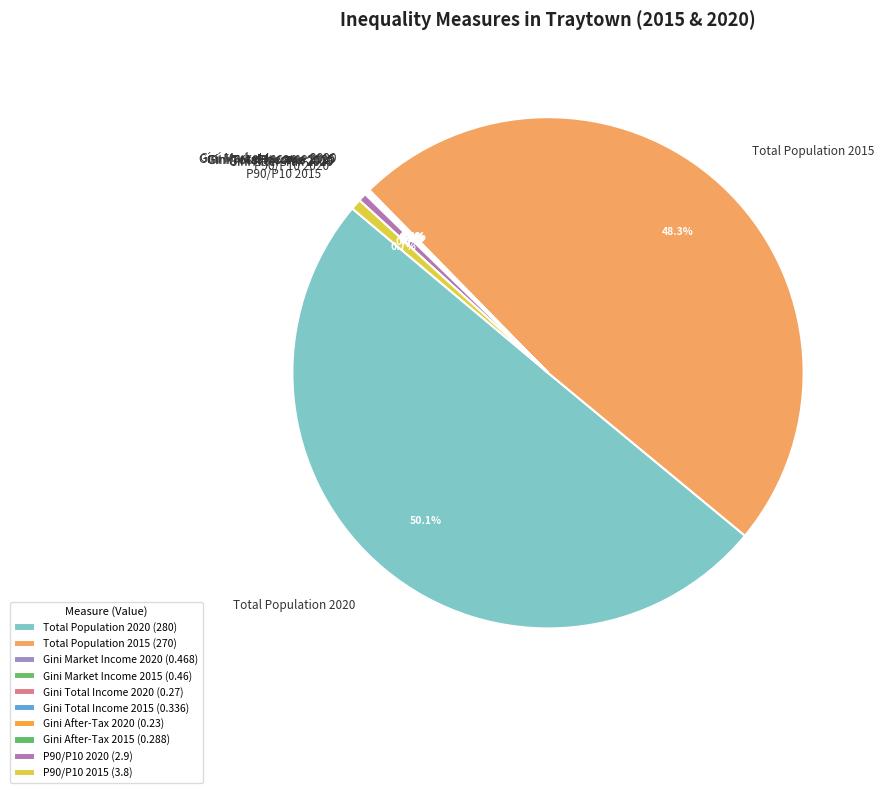

How much of the chart is everything except P90/P10 2015?

99.3%